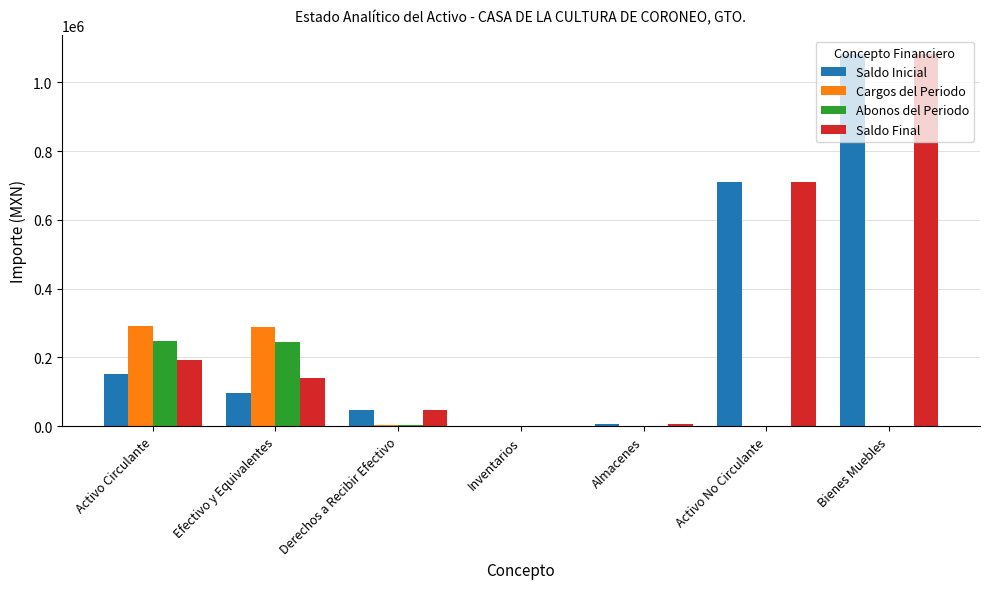

What is the sum of all Saldo Final values?

2178197.9